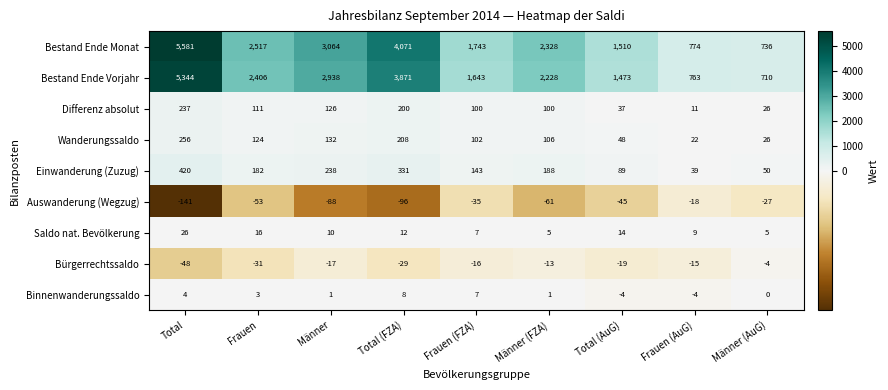

What is the difference between the highest and lowest values at Männer (AuG)?

763